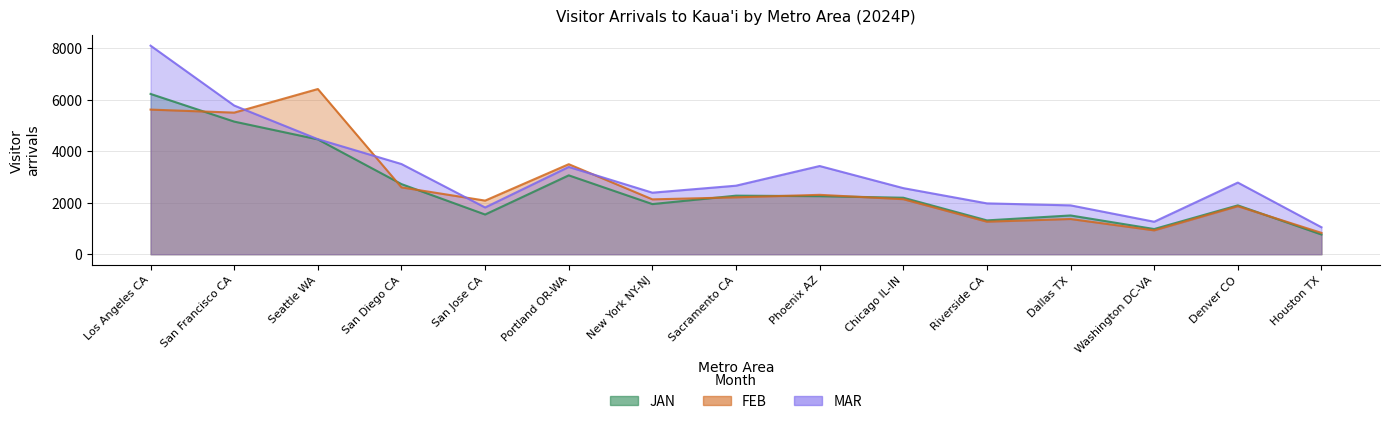

In FEB, how many points are higher than both neighbors (excluding endpoints)?

5